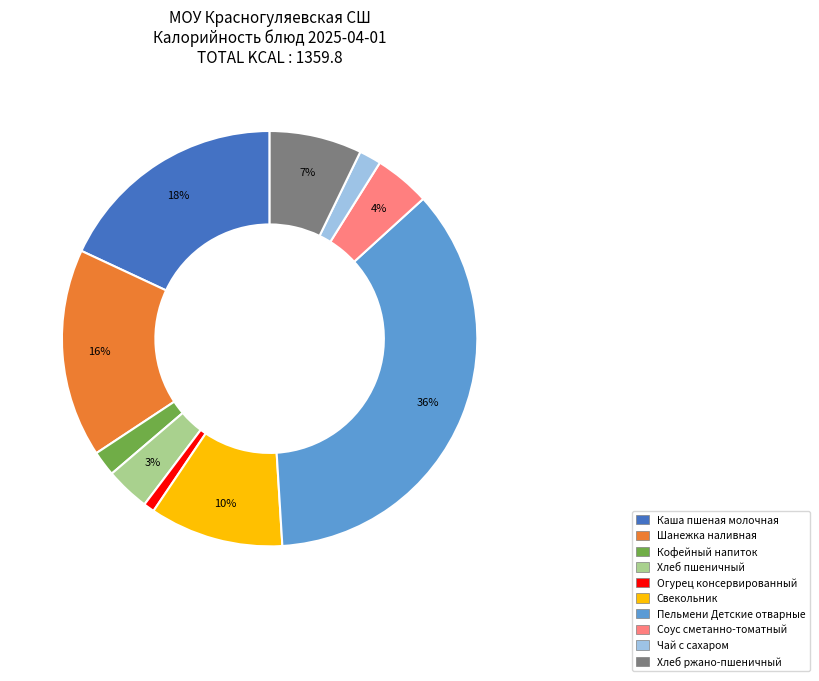

How many segments does this pie chart have?

10